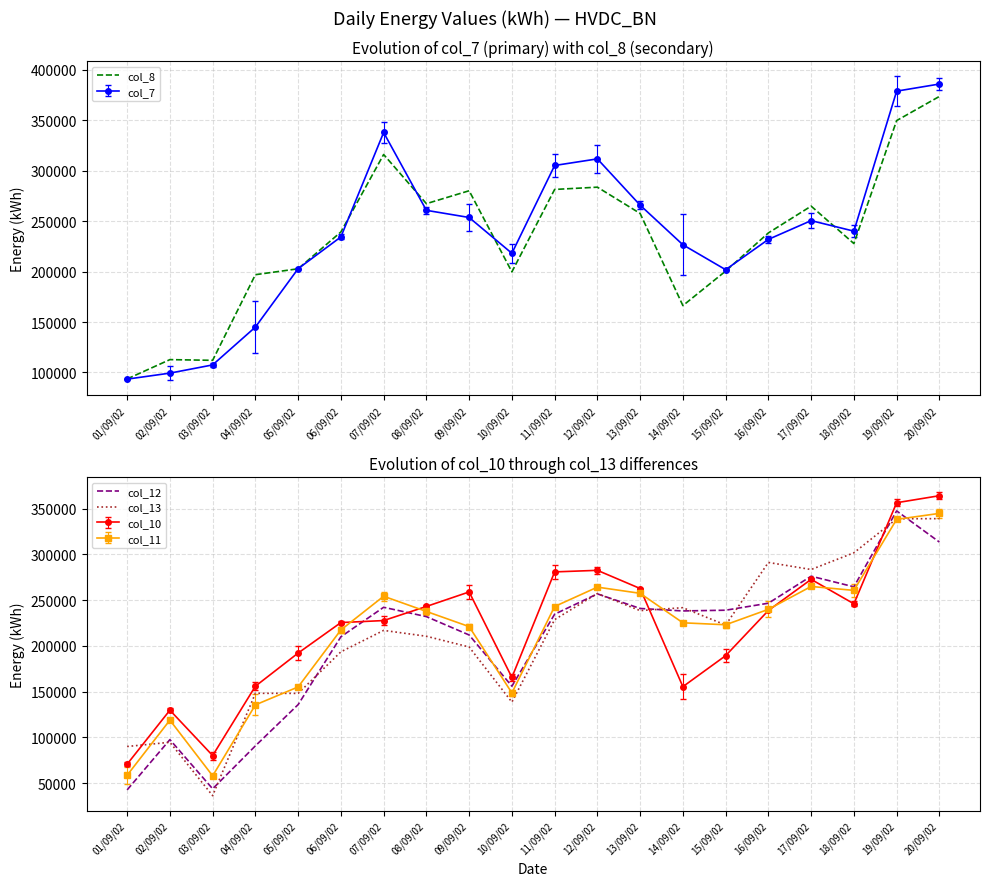

Which has a higher value, 03/09/02 or 14/09/02?

14/09/02